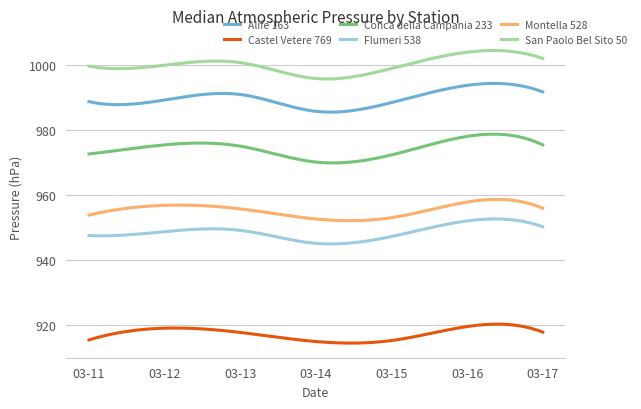

What is the highest value of the San Paolo Bel Sito 50 series?

1004.4